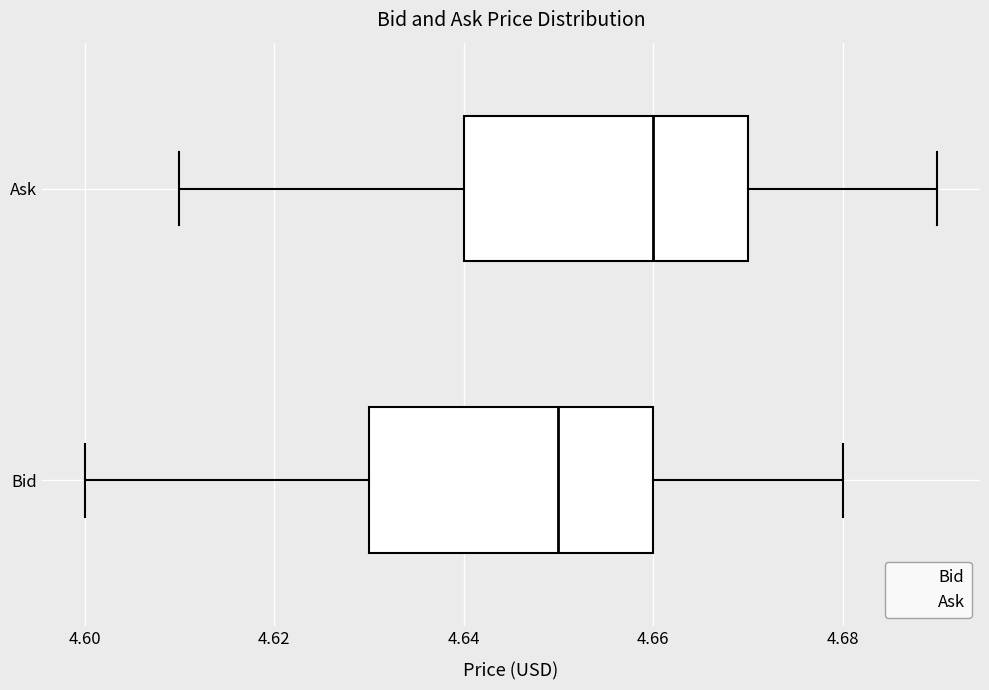

Where is the left edge of the box for Bid on the x-axis? The values are not printed on the chart, so give them approximately, as read against the axis.

4.63